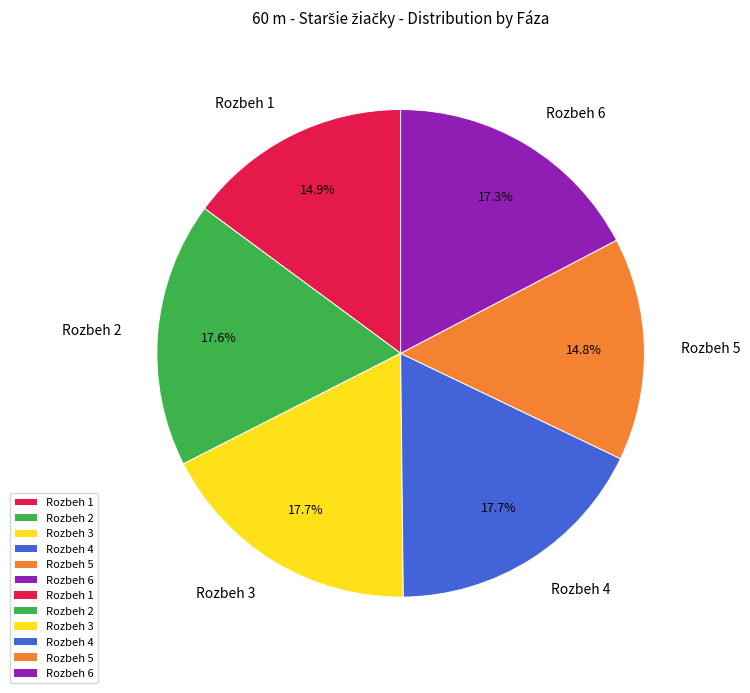

What is the ratio of the value at Rozbeh 4 to the value at Rozbeh 1?

1.2